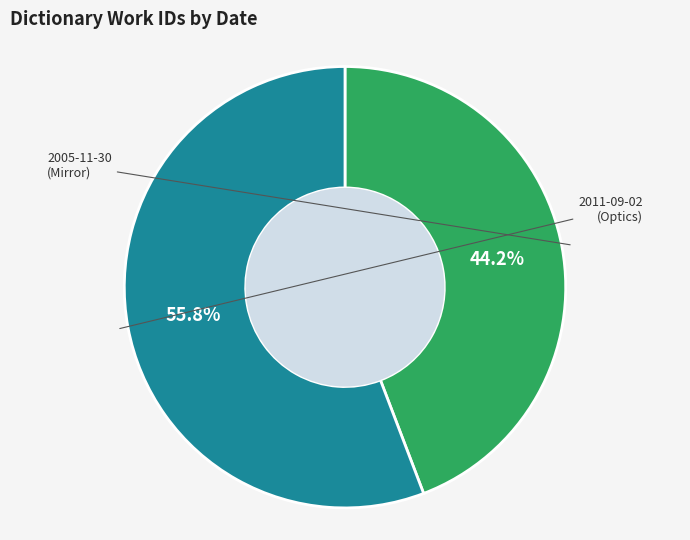

Is it true that 2011-09-02 is 56% of the pie?

True